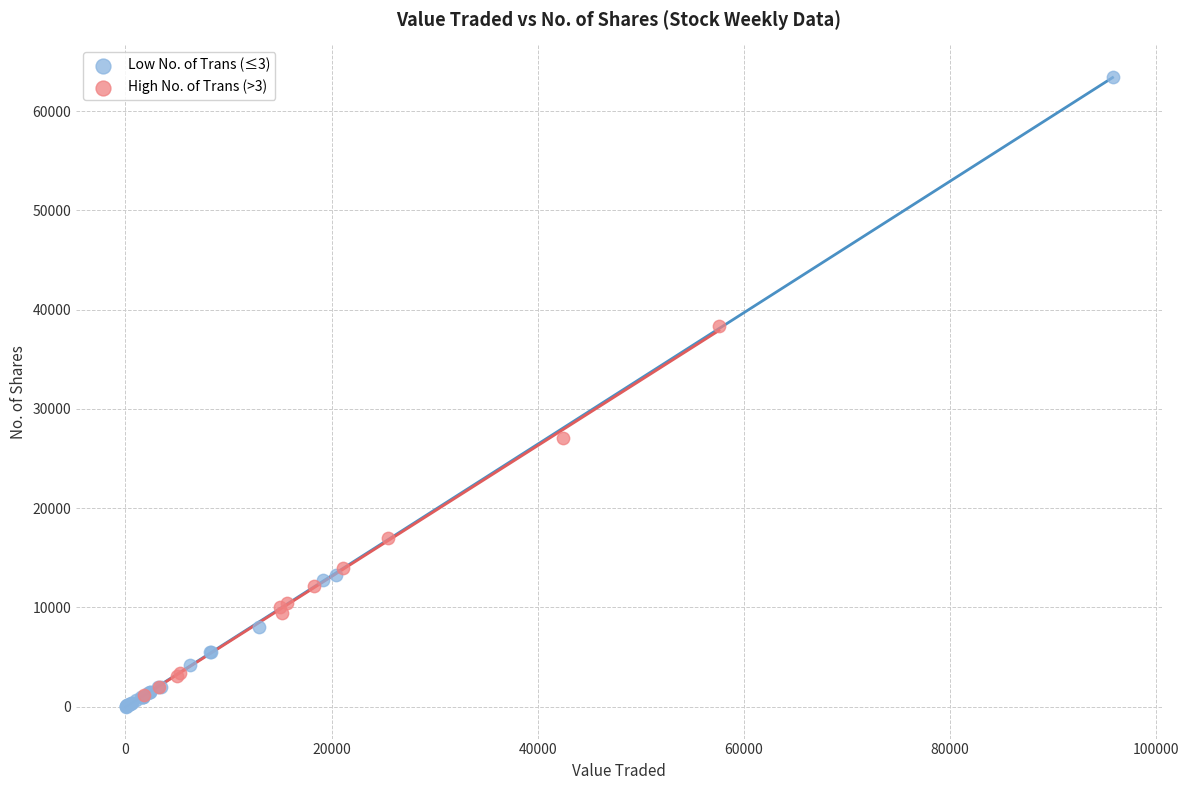

Which series has the widest spread of Y values?

Low No. of Trans (≤3)